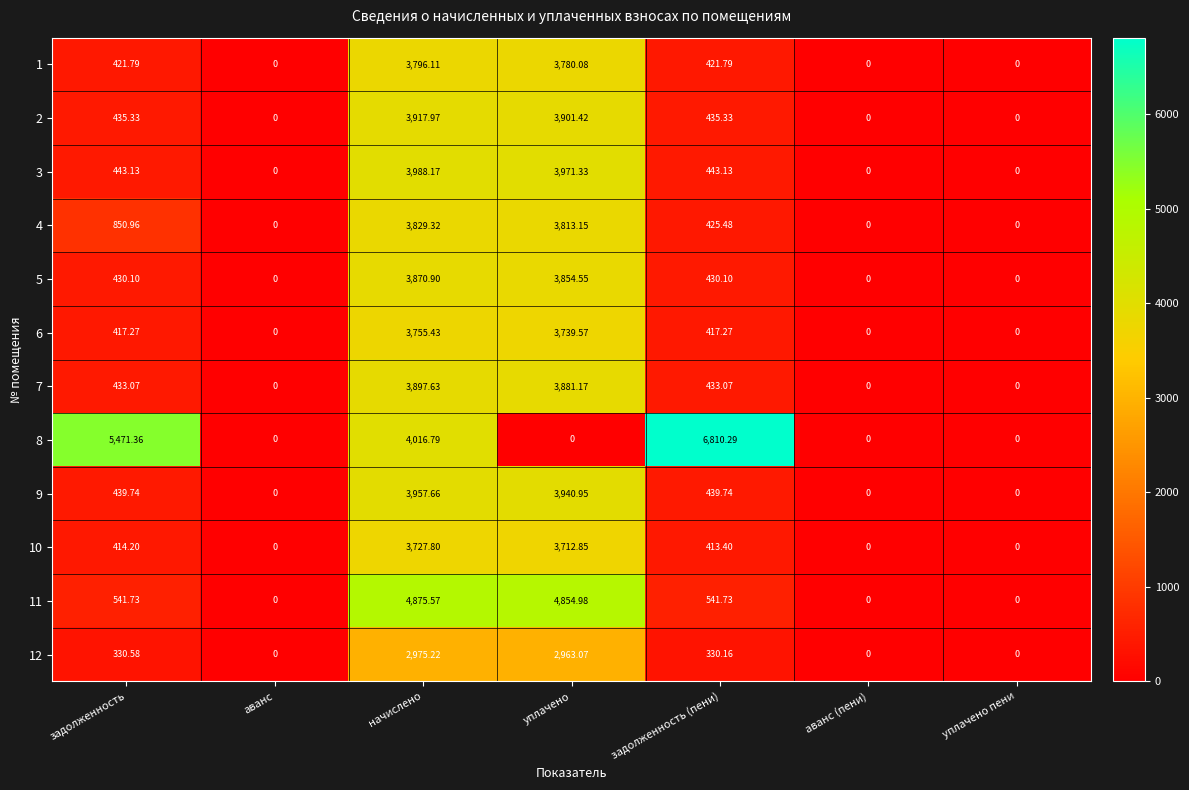

Between начислено and уплачено пени, which series saw the biggest shift?

11